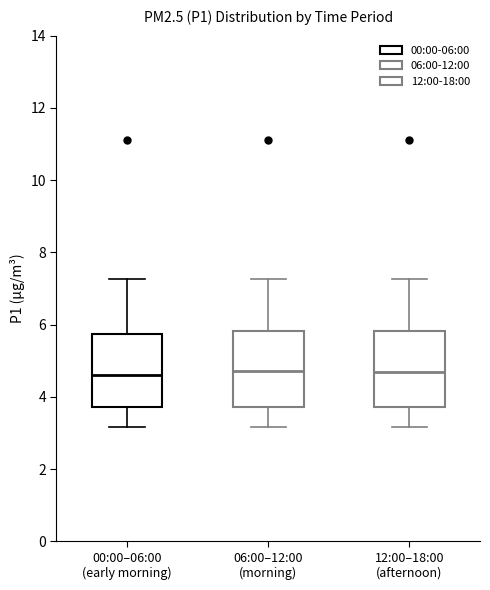

Reading left to right, transcribe this box plot: for each box, give where its median line is, the range the box spans, and where its two whiskers end, as read against the y-axis. The values are not printed on the chart, so give them approximately, as read against the axis.

00:00–06:00 (early morning): median 4.6, box 3.8 to 5.8, whiskers 3.2 to 7.2
06:00–12:00 (morning): median 4.8, box 3.8 to 5.8, whiskers 3.2 to 7.2
12:00–18:00 (afternoon): median 4.8, box 3.8 to 5.8, whiskers 3.2 to 7.2